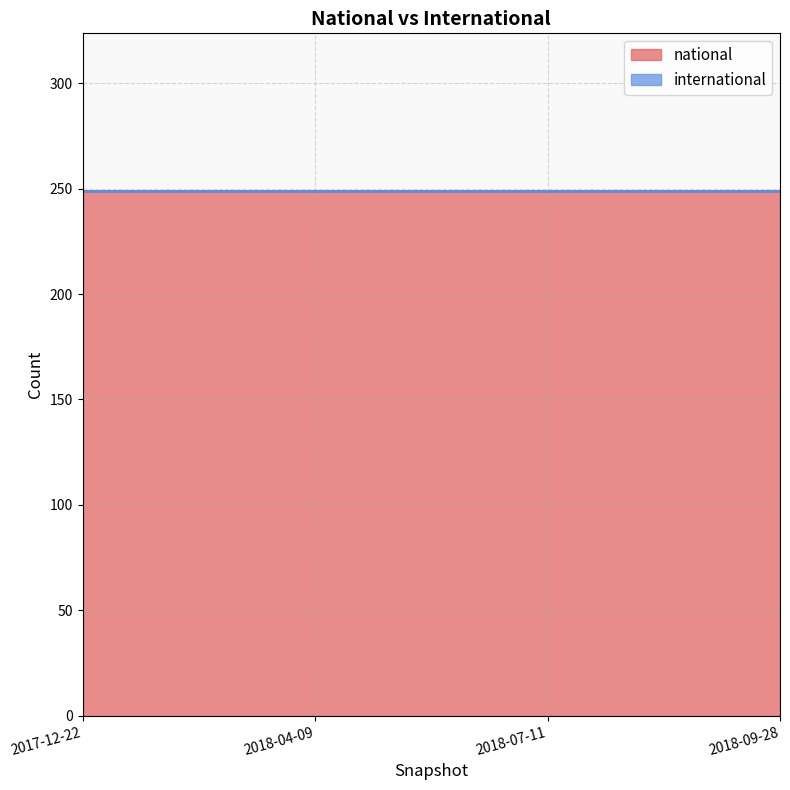

True or false: international and national intersect in this chart.

False